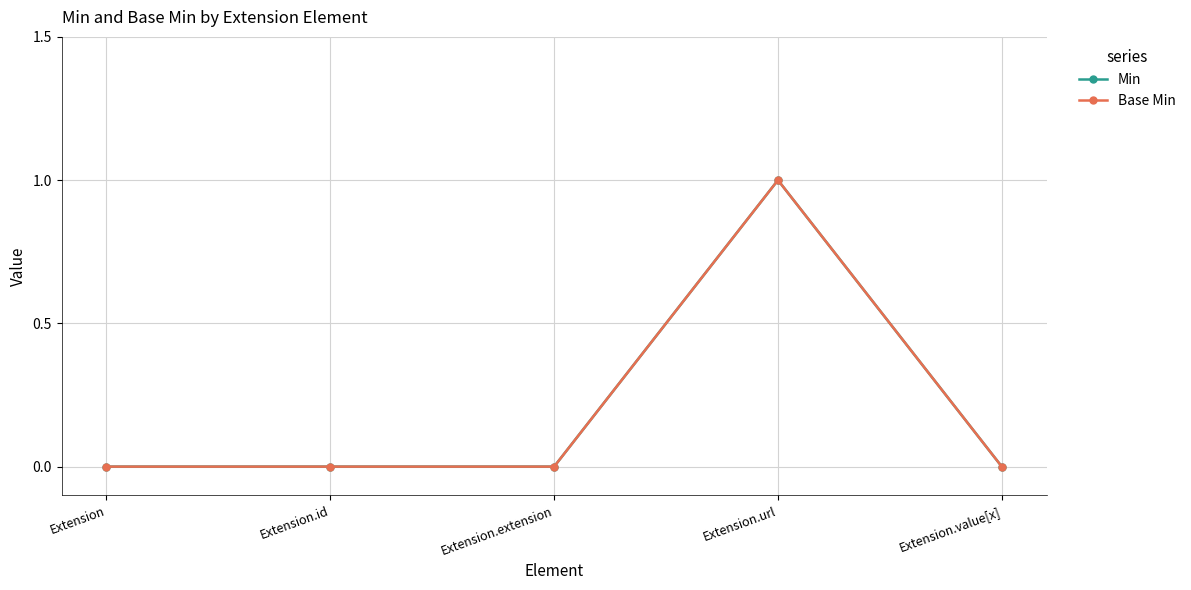

Rank the series at Extension.value[x] from lowest to highest value.

Min, Base Min